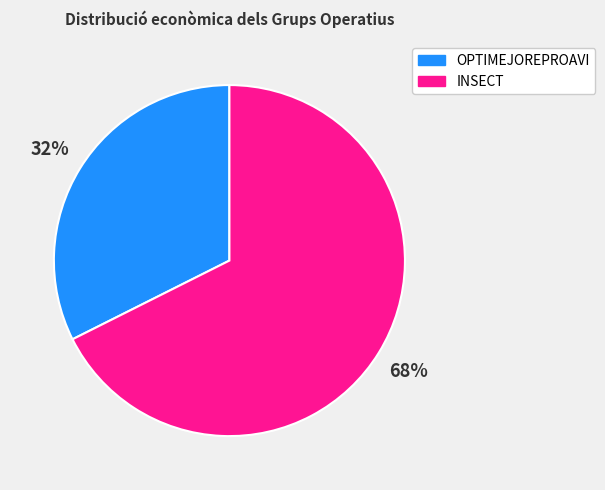

Is it true that INSECT is 76% of the pie?

False